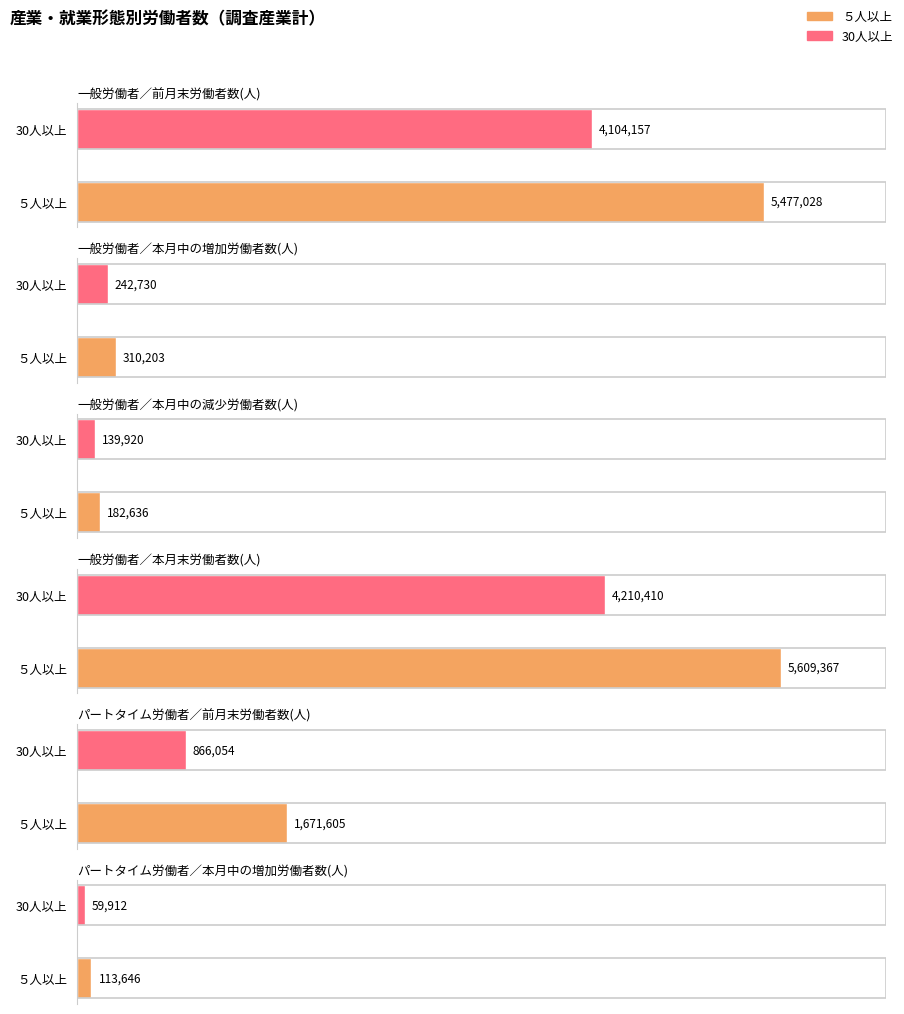

What is the greatest value displayed?

5609367